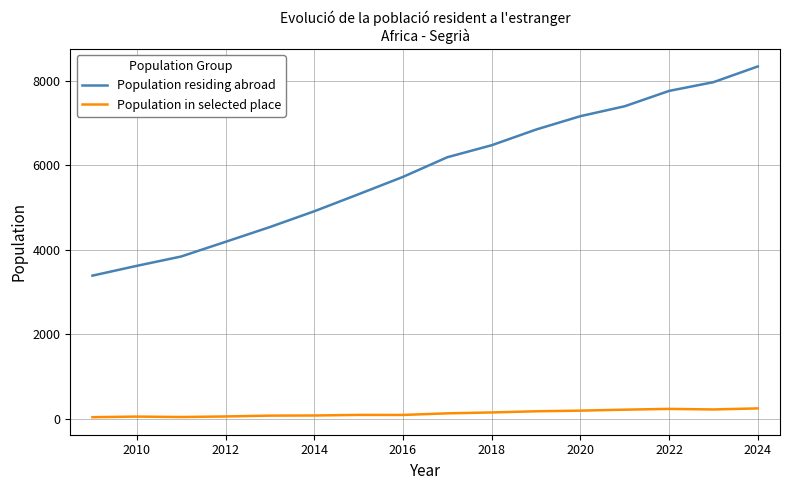

What is the maximum value for Population residing abroad?

8334